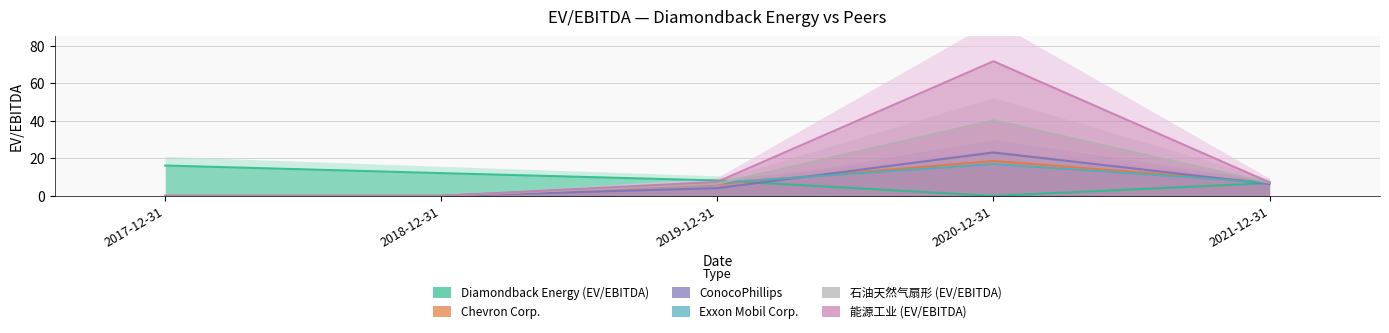

What is the spread (max minus min) of values at 2017-12-31?

16.2